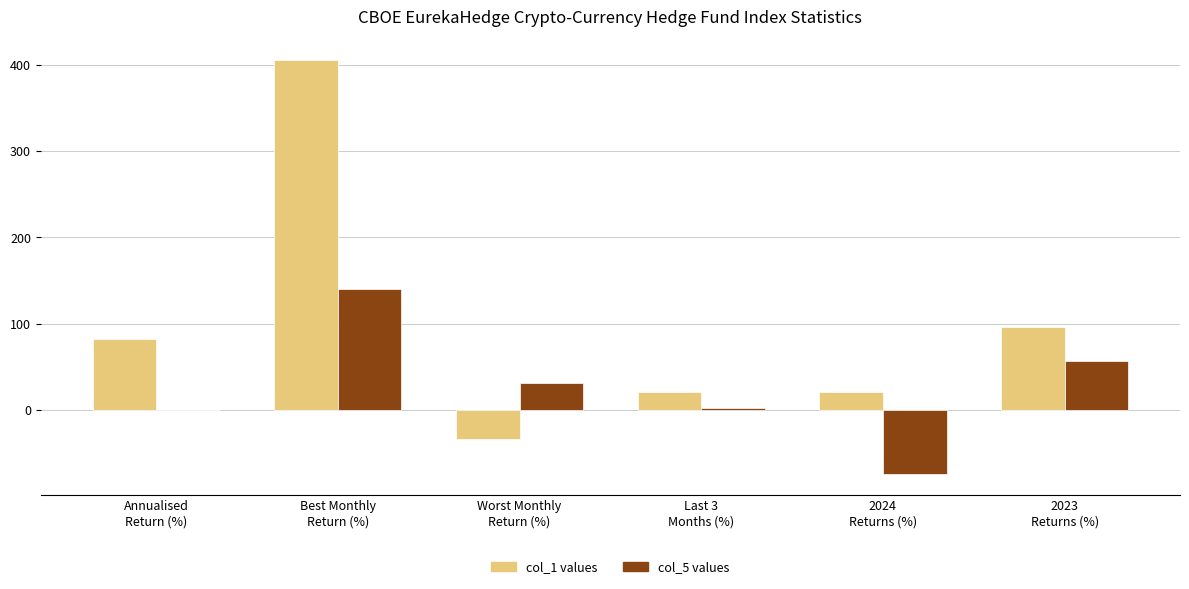

What is the greatest value displayed?

405.3